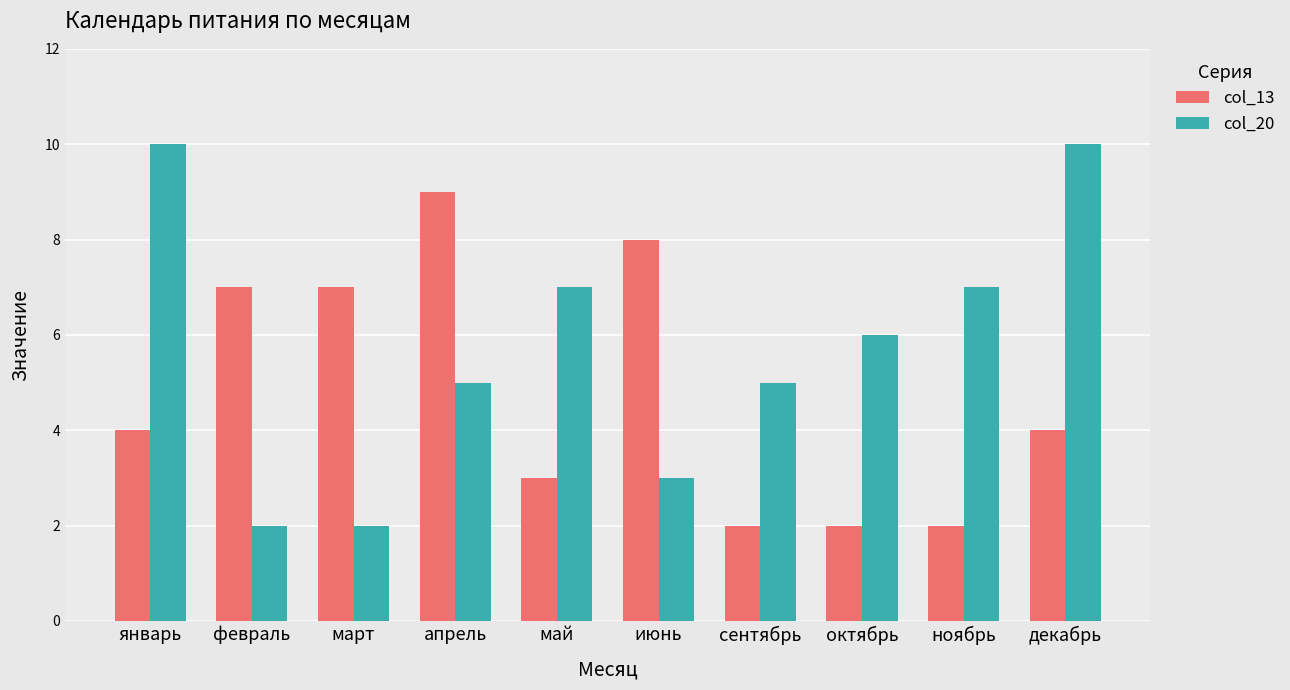

At which label does col_13 reach its peak?

апрель